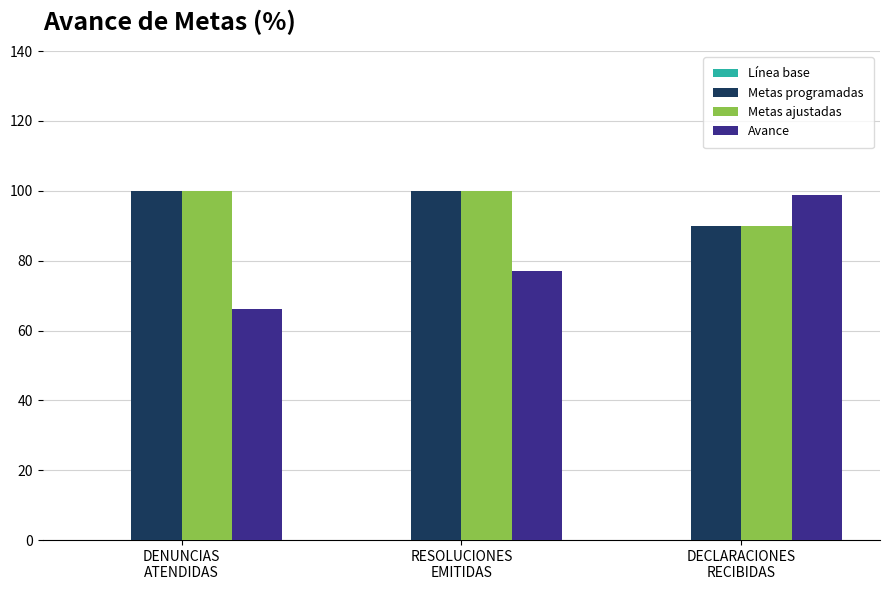

What is the smallest value displayed?

66.1